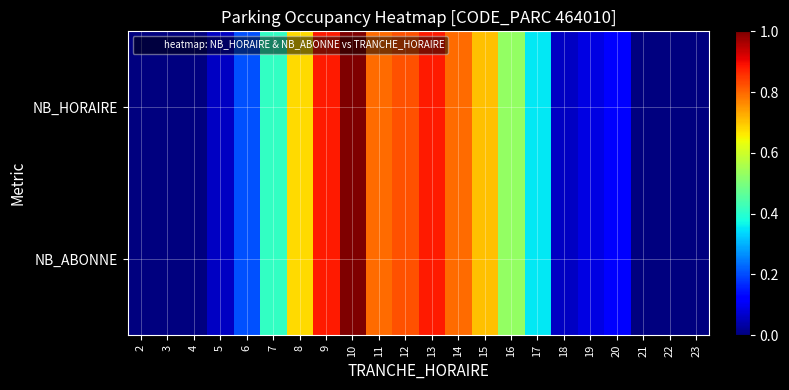

Which category has the lowest value across all series?

2